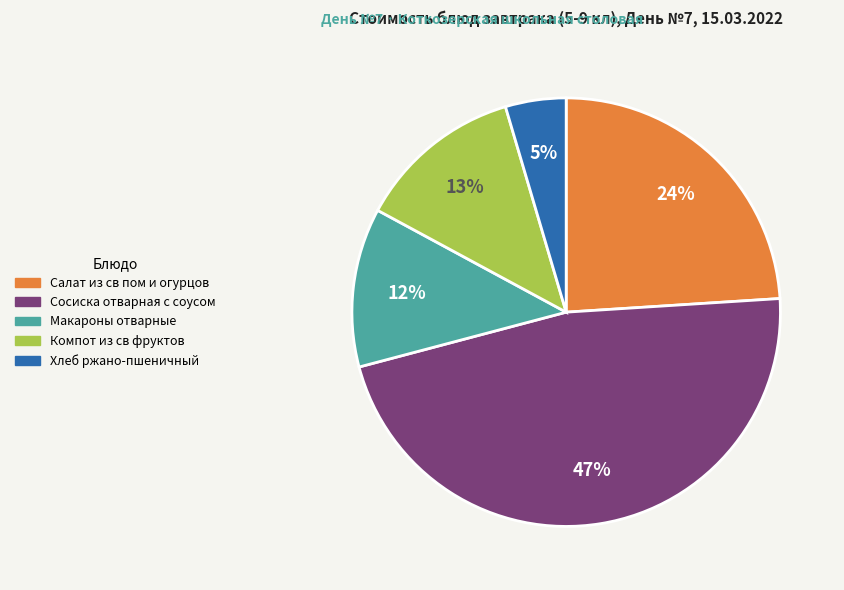

To the nearest percent, what percentage of the pie is Макароны отварные?

12%